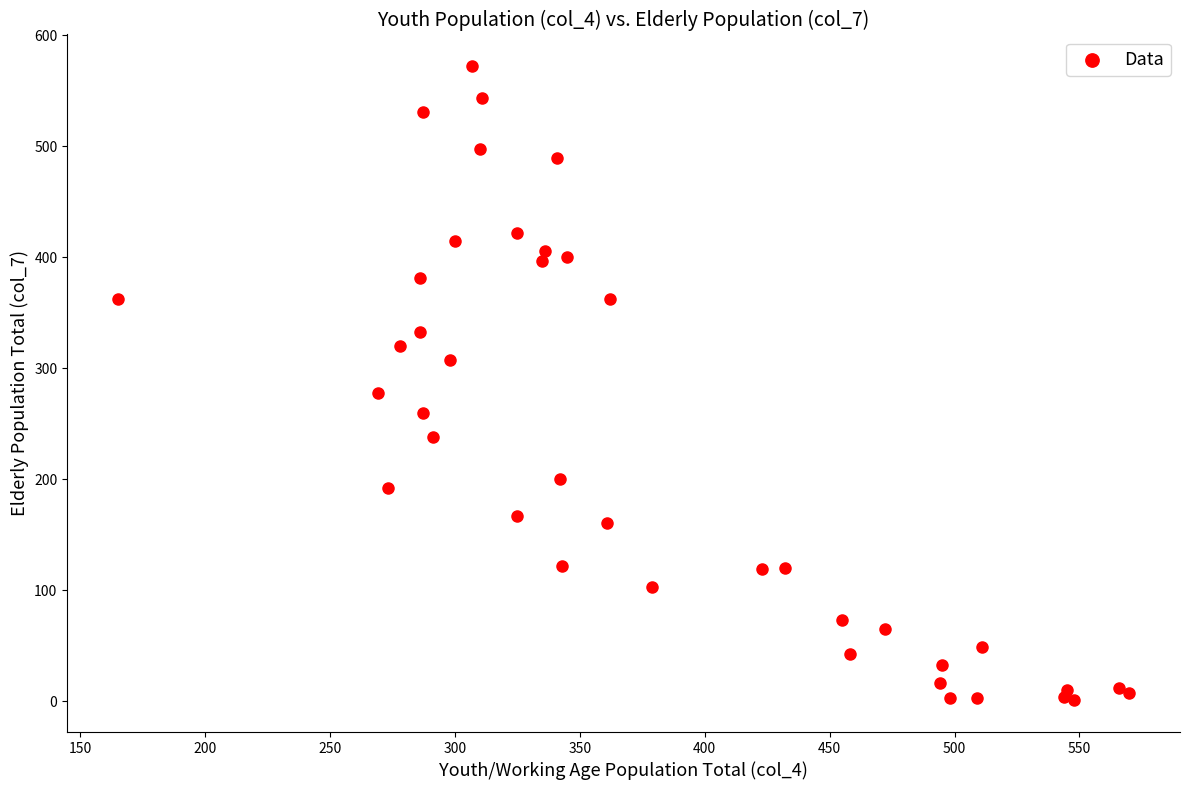

What Y value in the scatter plot is closest to 286?

278